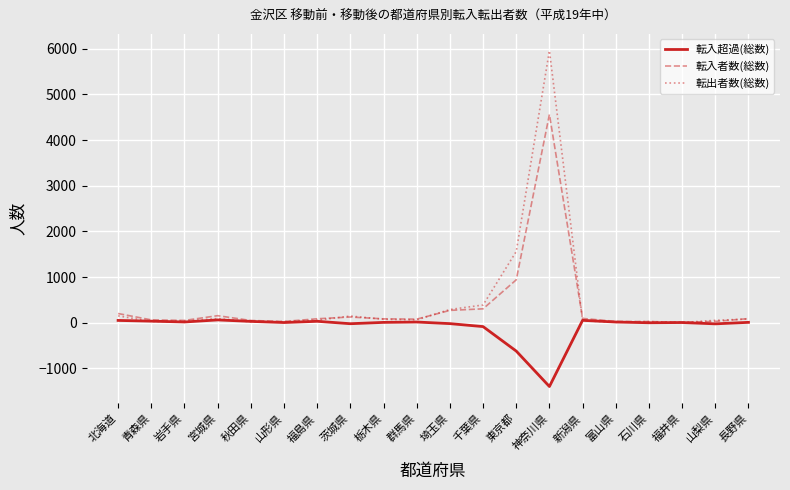

Where is 転入者数(総数) nearest to the value 2286?

東京都